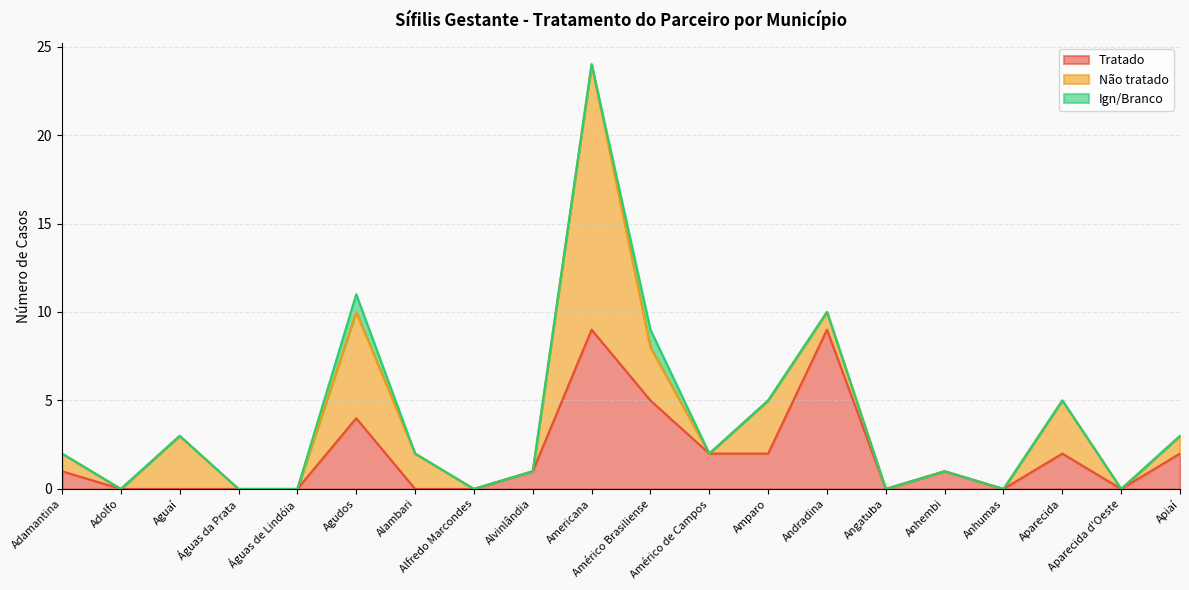

Reading left to right, extract all data points from this chart.

Tratado: 1	0	0	0	0	4	0	0	1	9	5	2	2	9	0	1	0	2	0	2
Não tratado: 1	0	3	0	0	6	2	0	0	15	3	0	3	1	0	0	0	3	0	1
Ign/Branco: 0	0	0	0	0	1	0	0	0	0	1	0	0	0	0	0	0	0	0	0